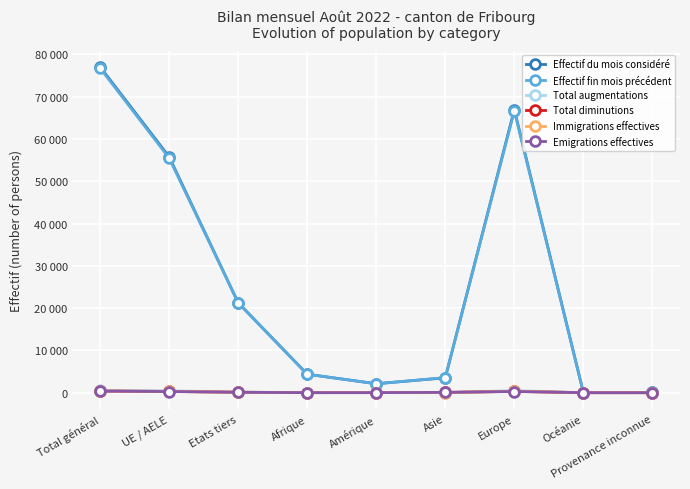

Between which two adjacent categories do Total augmentations and Emigrations effectives first intersect?

Amérique and Asie